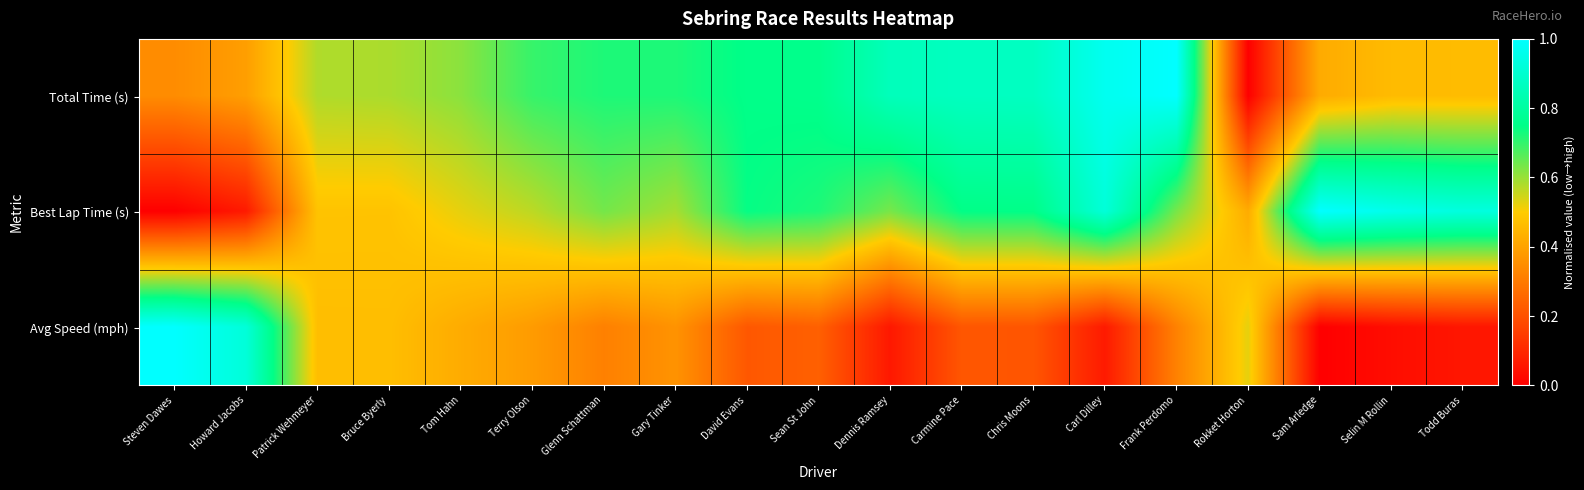

Which series has the largest total across all categories?

Total Time (s)